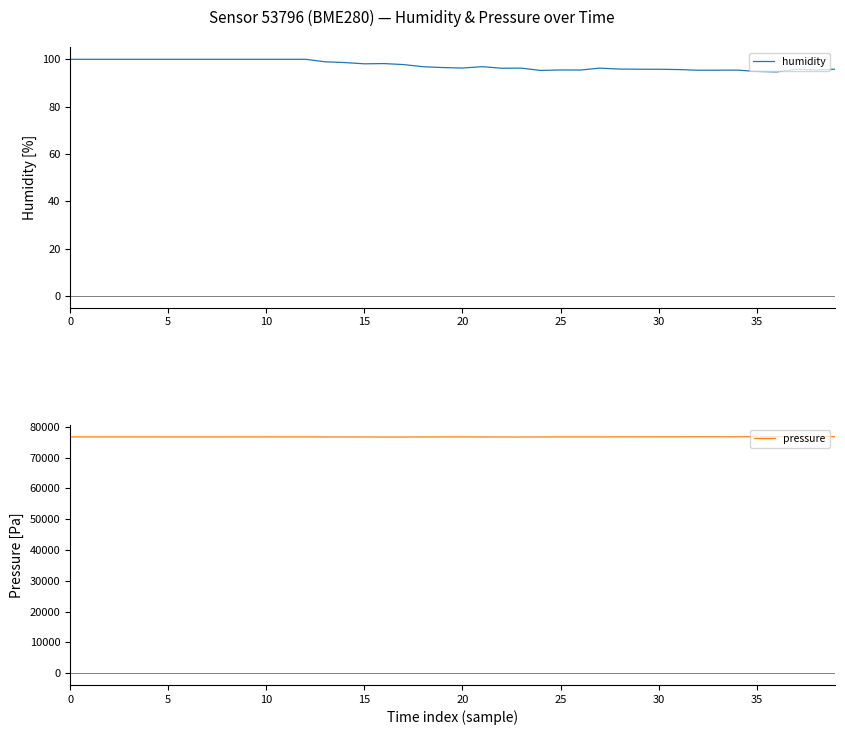

At which label is pressure closest to 76719?

34